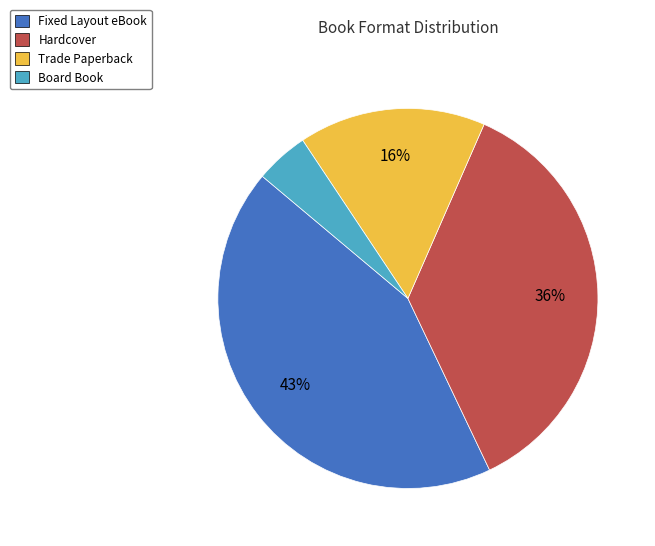

Does Hardcover represent more than half of the total?

No